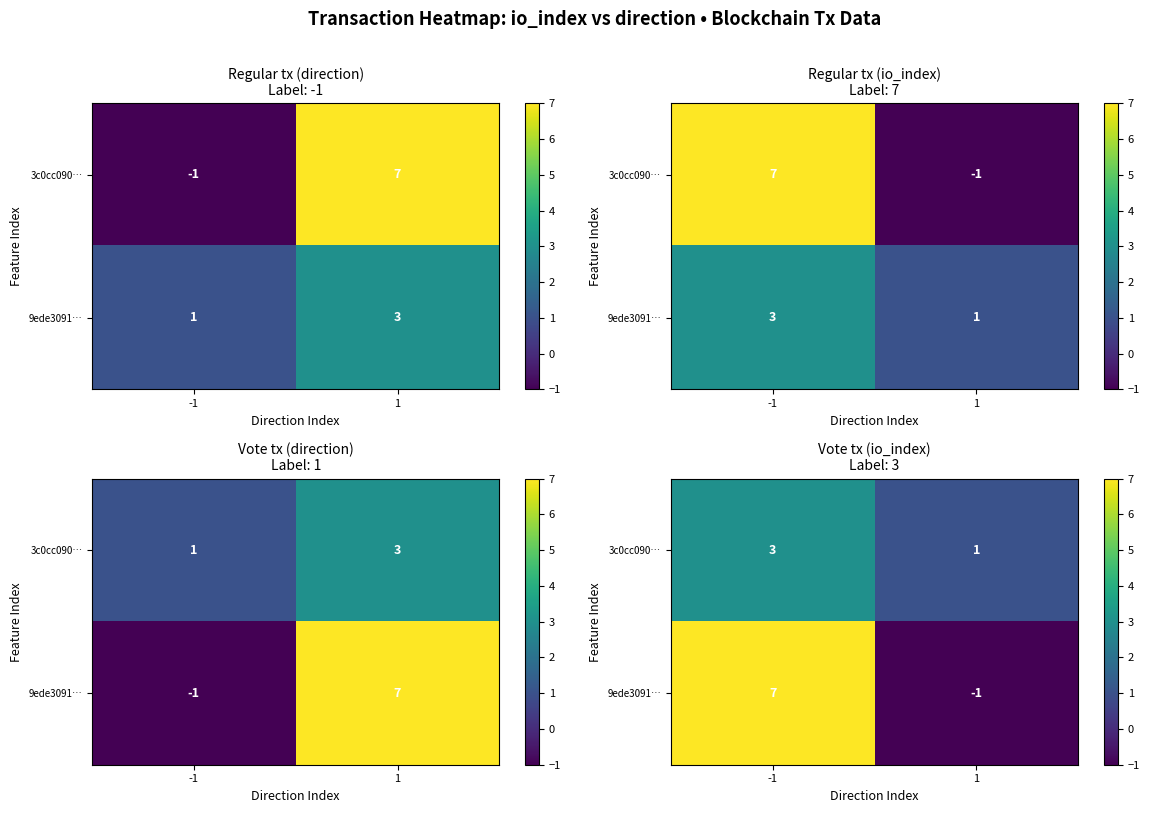

Rank the series by their average value, from highest to lowest.

9ede3091…, 3c0cc090…